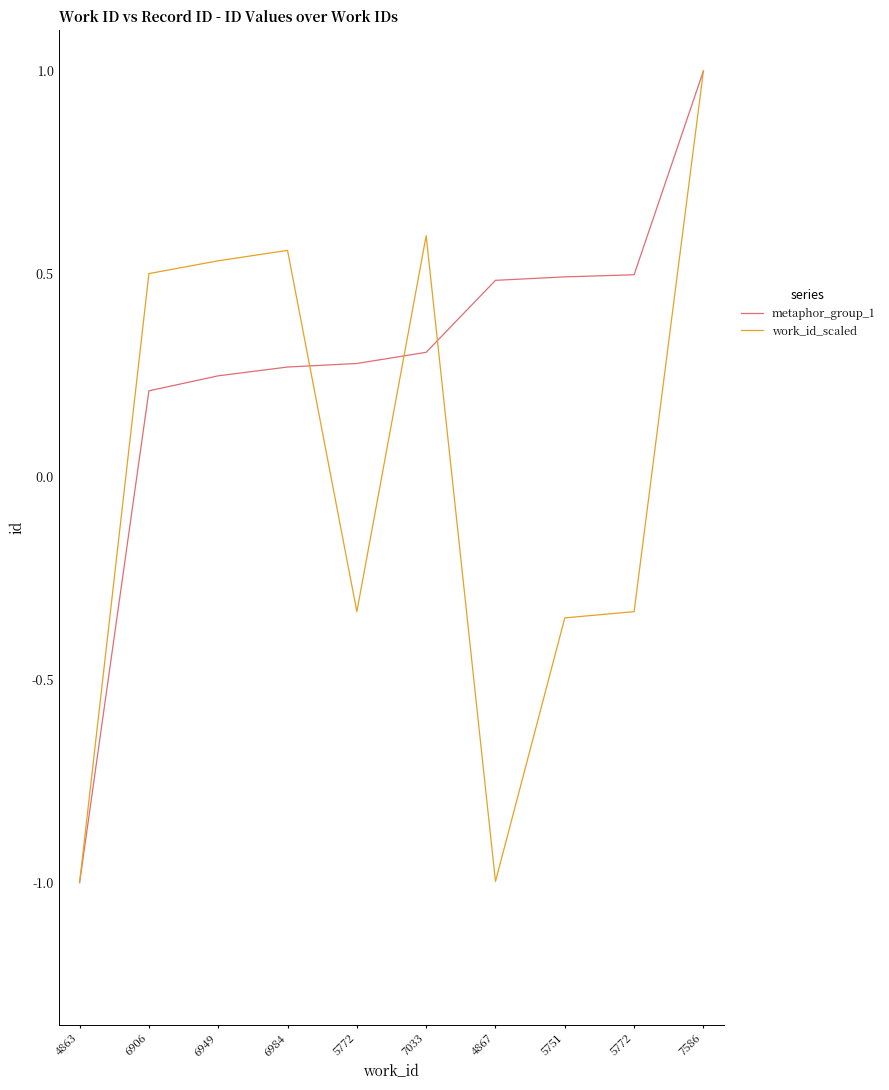

Does the chart have visible grid lines?

No